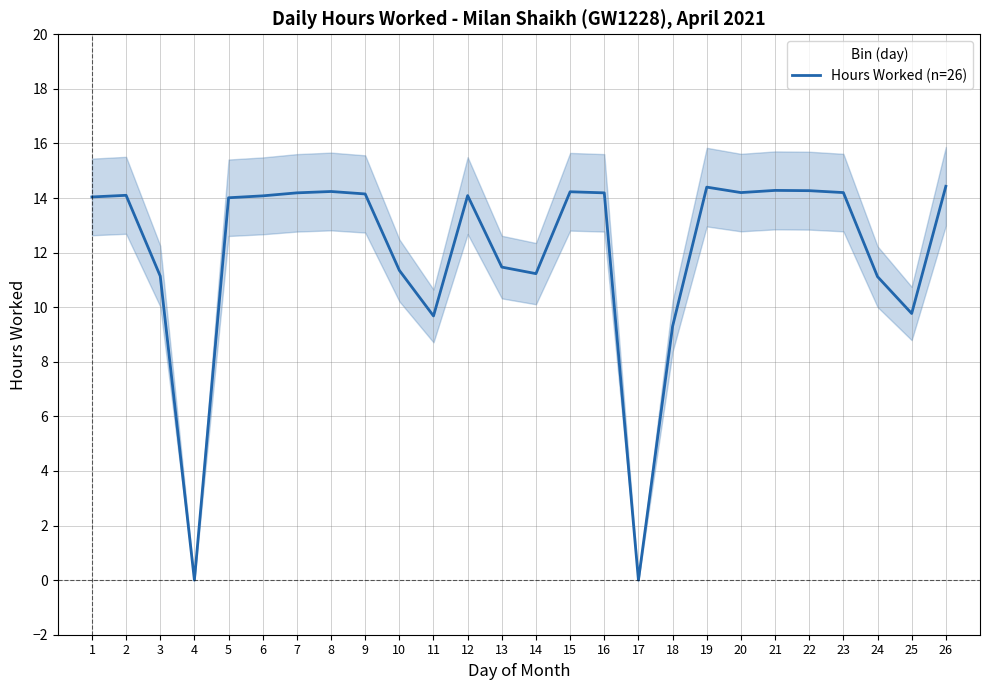

What is the value of the 7th point from the left?

14.2